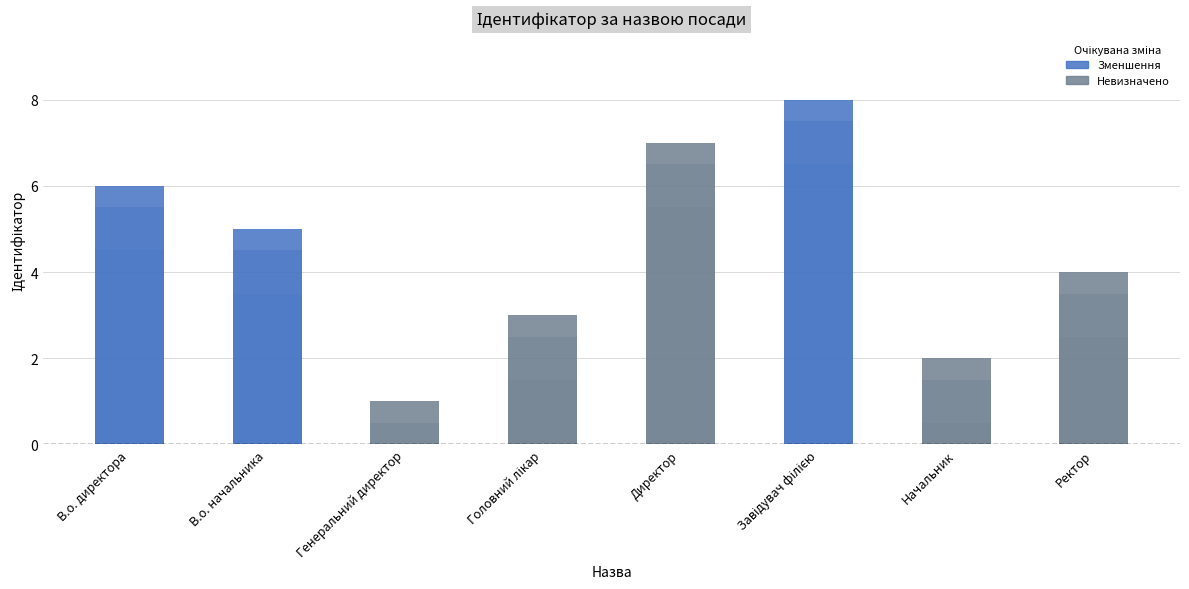

True or false: the data shows 1 at Генеральний директор.

True